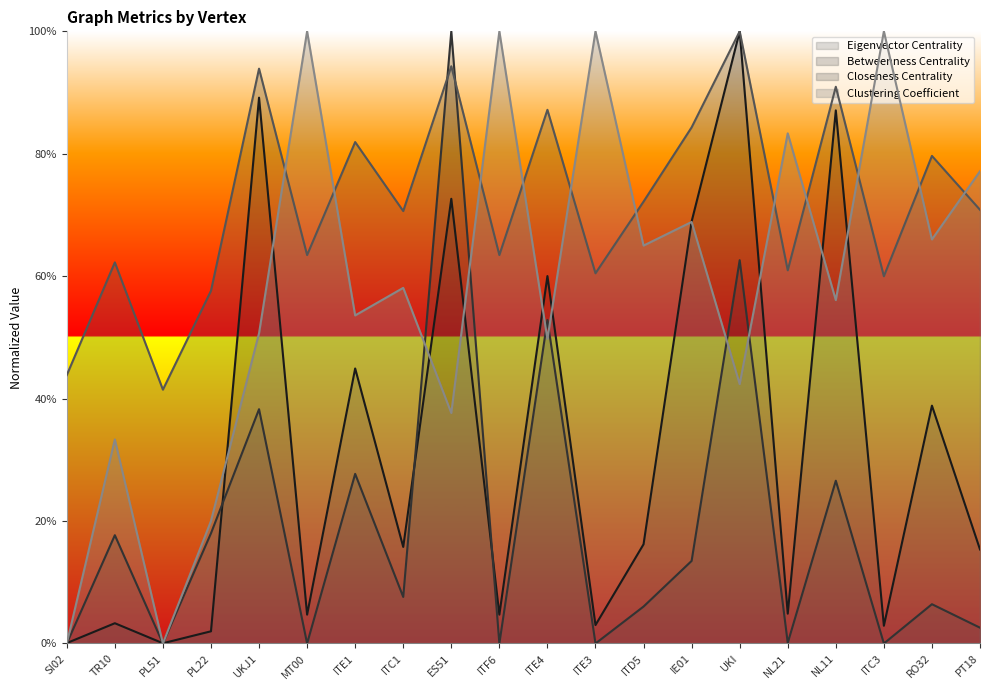

Does the chart display data point markers on the line(s)?

No